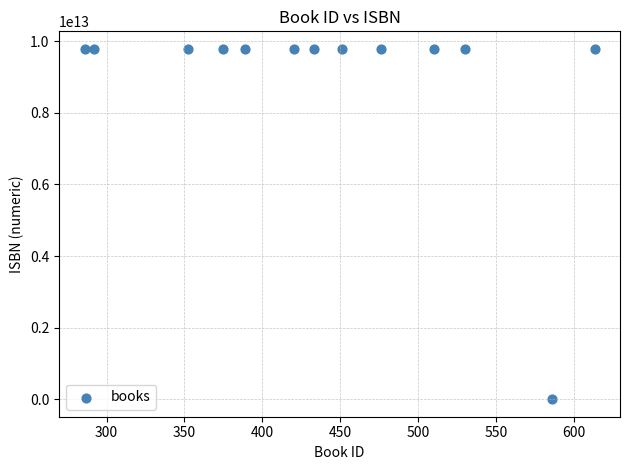

What is the range of X values (max minus min)?

327